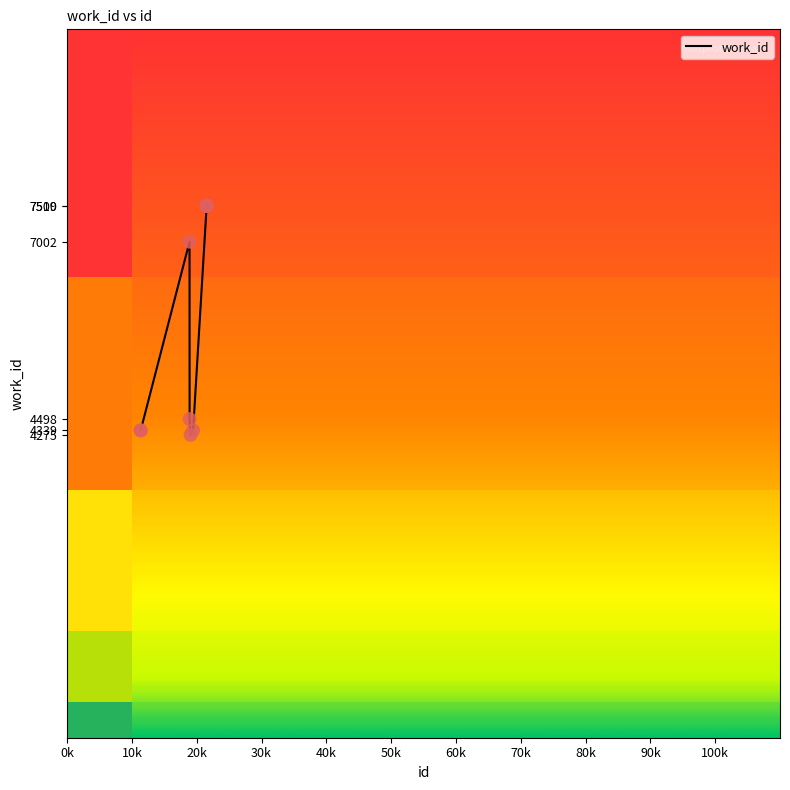

What is the maximum value shown in the chart?

7510